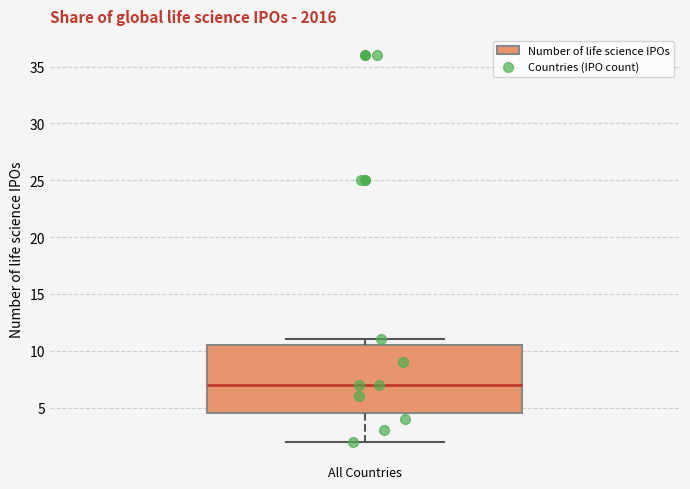

Read this box plot against the y-axis: the position of the median line, the range covered by the box, and the ends of both whiskers. The values are not printed on the chart, so give them approximately, as read against the axis.

median 7.0, box 4.5 to 10.5, whiskers 2.0 to 11.0